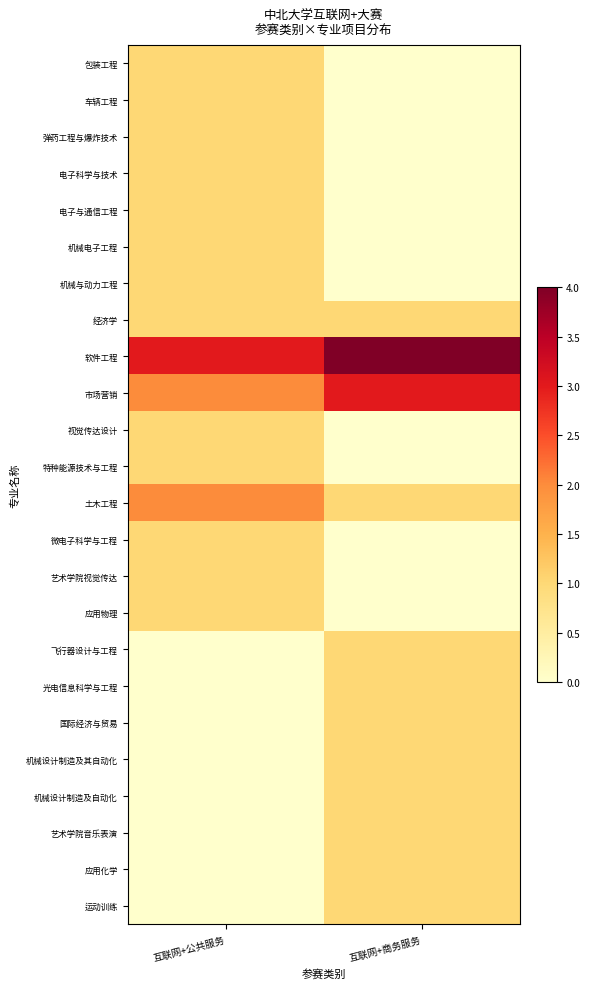

Between 互联网+公共服务 and 互联网+商务服务, which is larger?

互联网+公共服务